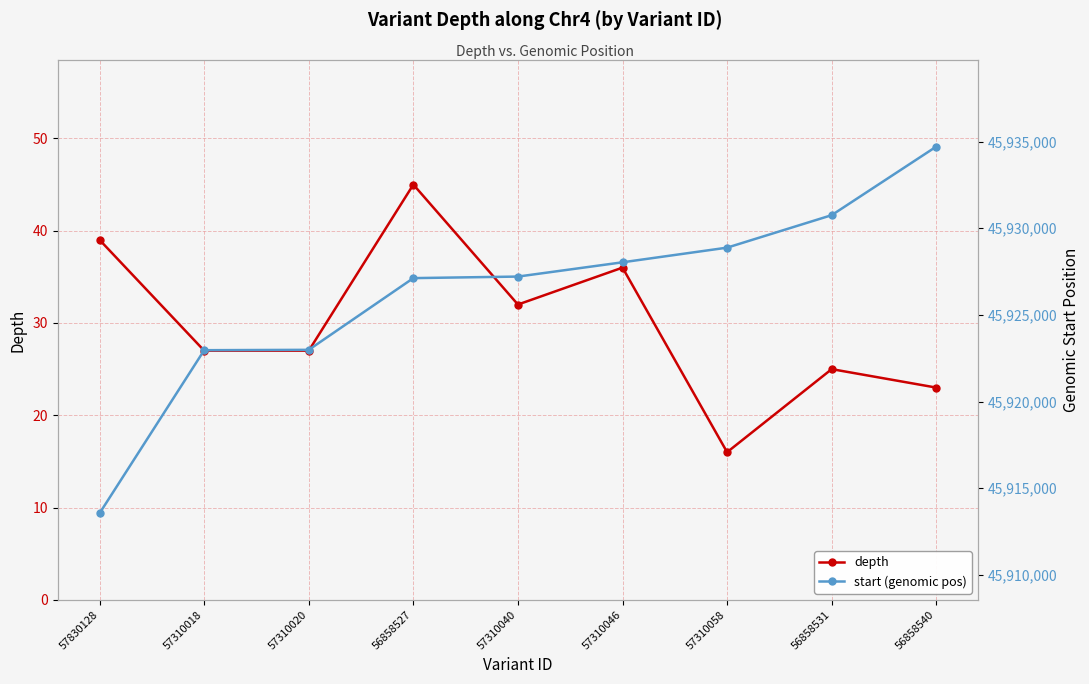

At how many categories does at least one series exceed 2472170?

9